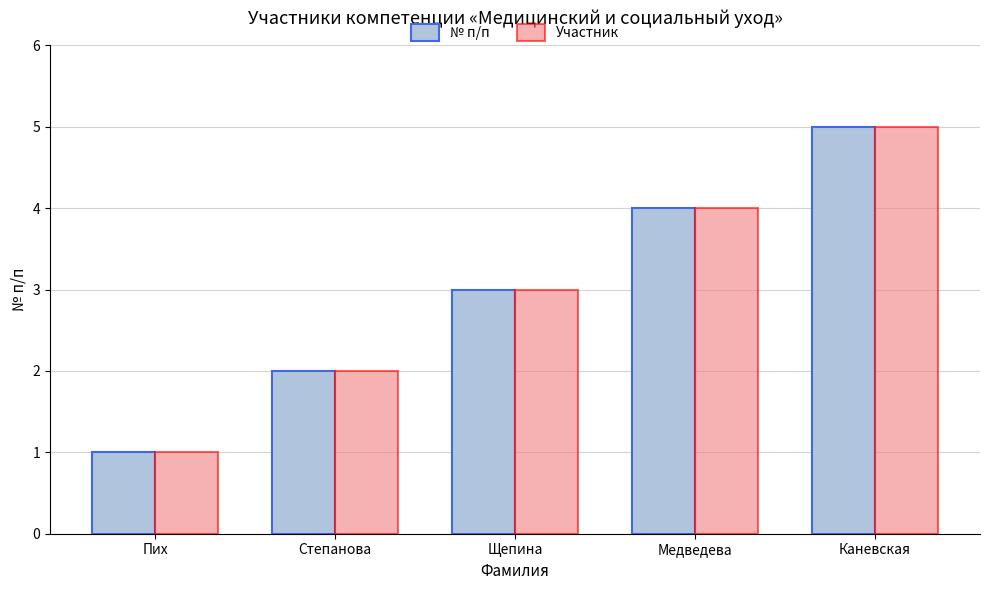

True or false: № п/п has a value of 4 at Медведева.

True